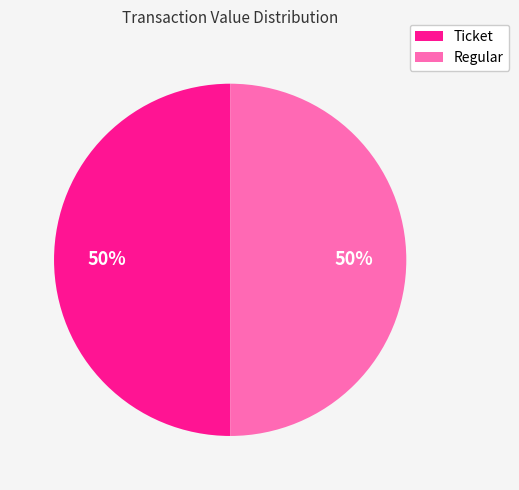

Is it true that Regular is 50% of the pie?

True